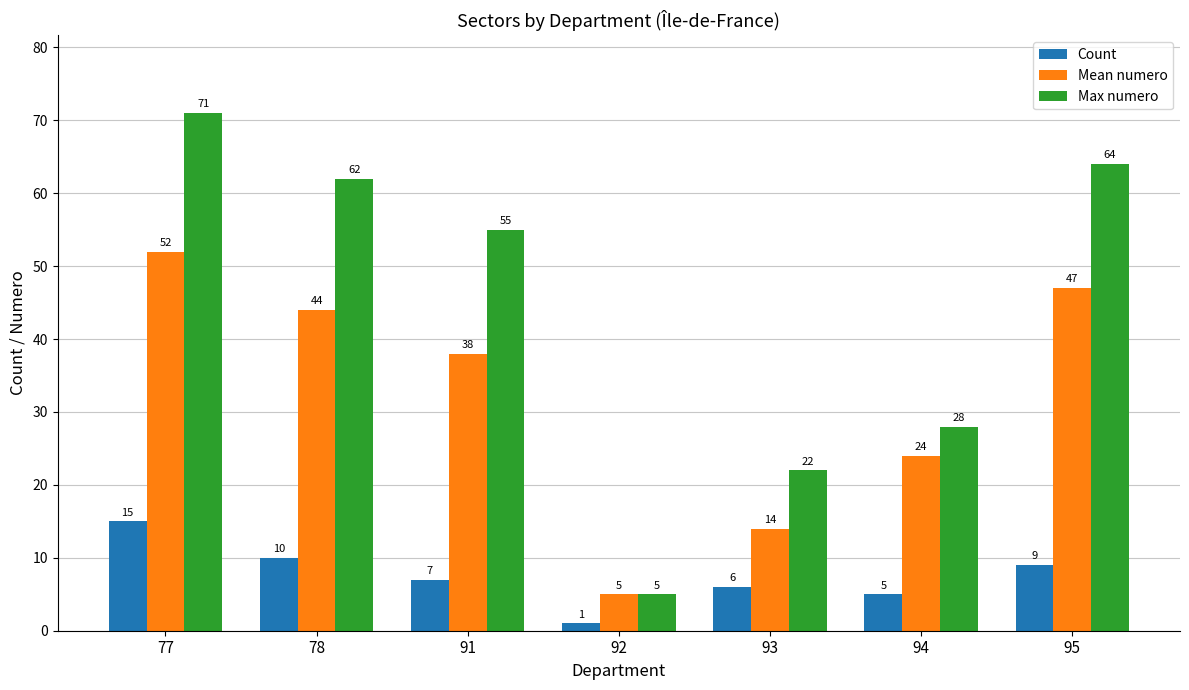

How many bars are there in total?

21